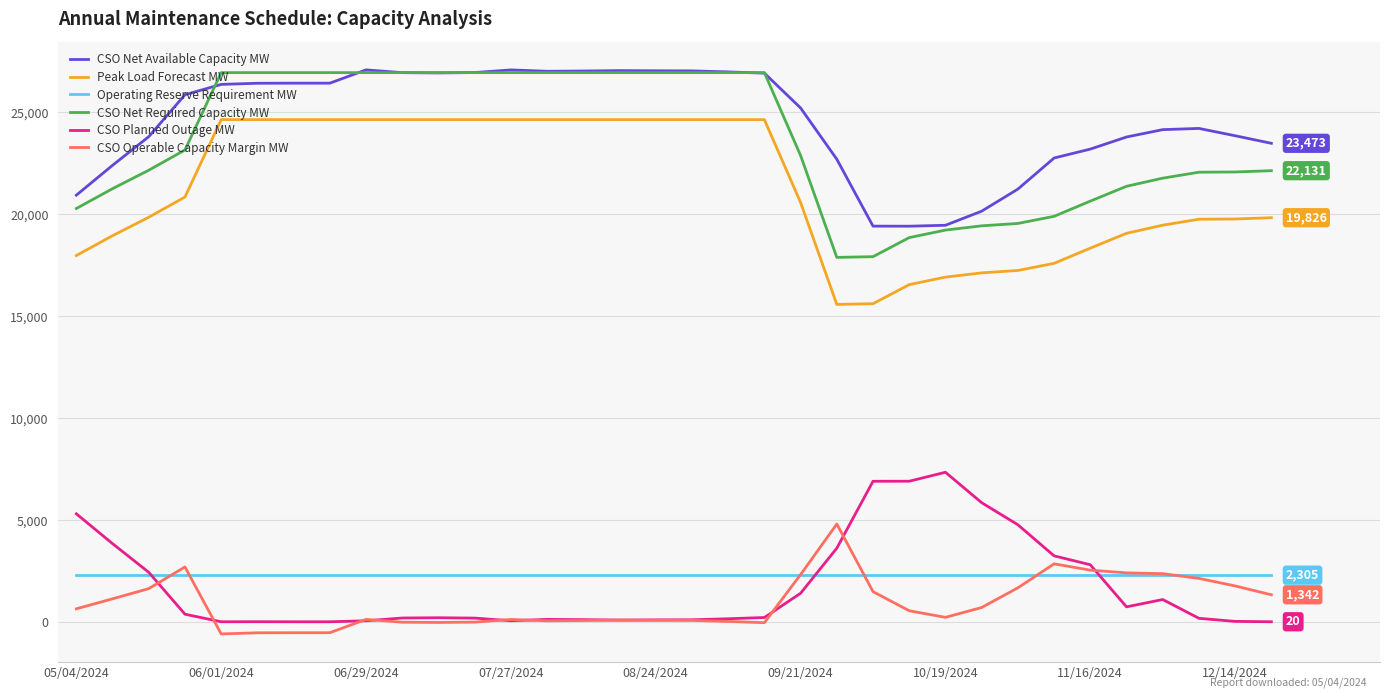

True or false: Peak Load Forecast MW and CSO Planned Outage MW cross at least once.

False